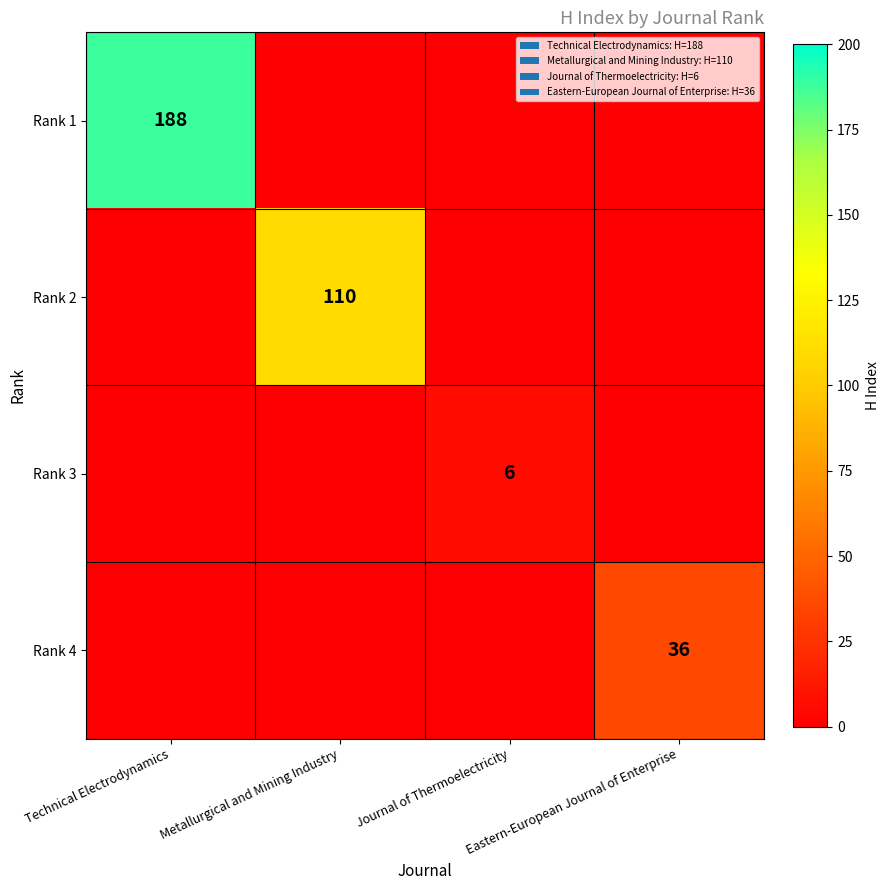

Is it true that Rank 2 equals 38 at Technical Electrodynamics?

False